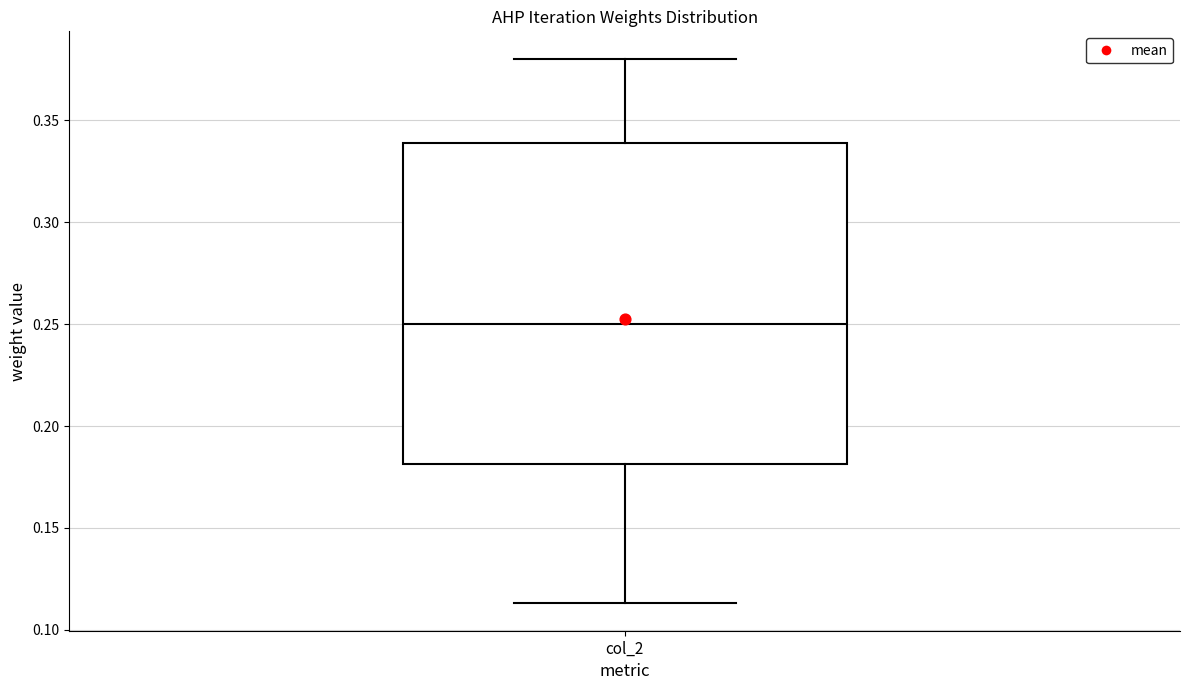

Read this box plot against the y-axis: the position of the median line, the range covered by the box, and the ends of both whiskers. The values are not printed on the chart, so give them approximately, as read against the axis.

median 0.250, box 0.180 to 0.340, whiskers 0.115 to 0.380